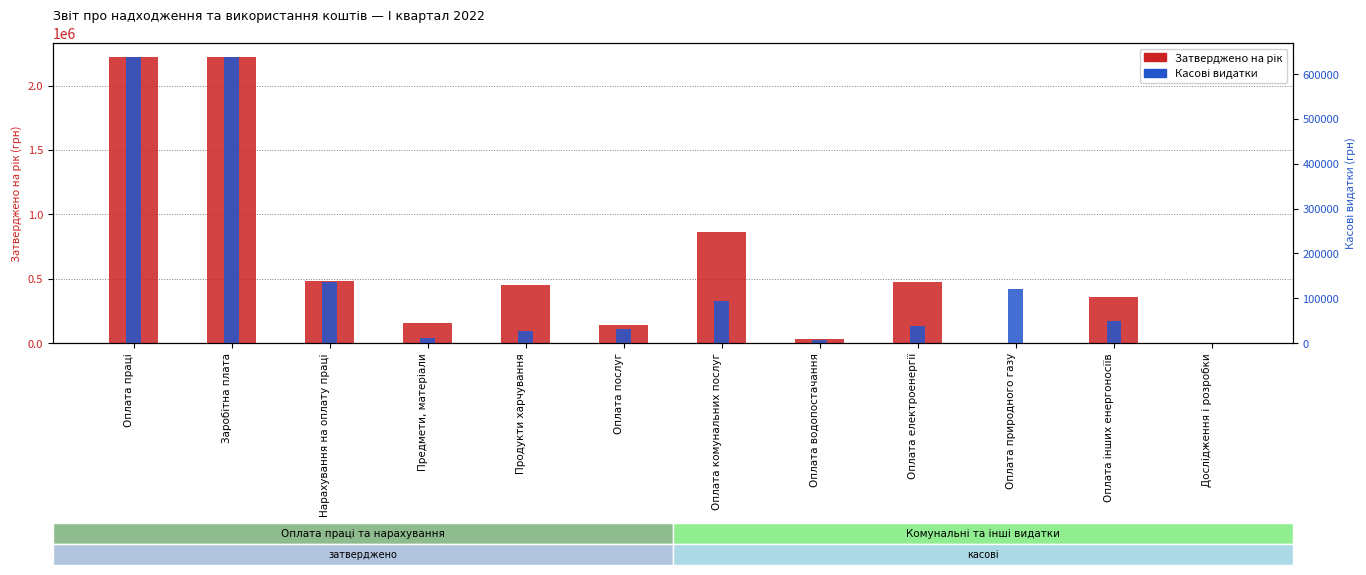

At which label is Касові видатки closest to 319282?

Нарахування на оплату праці